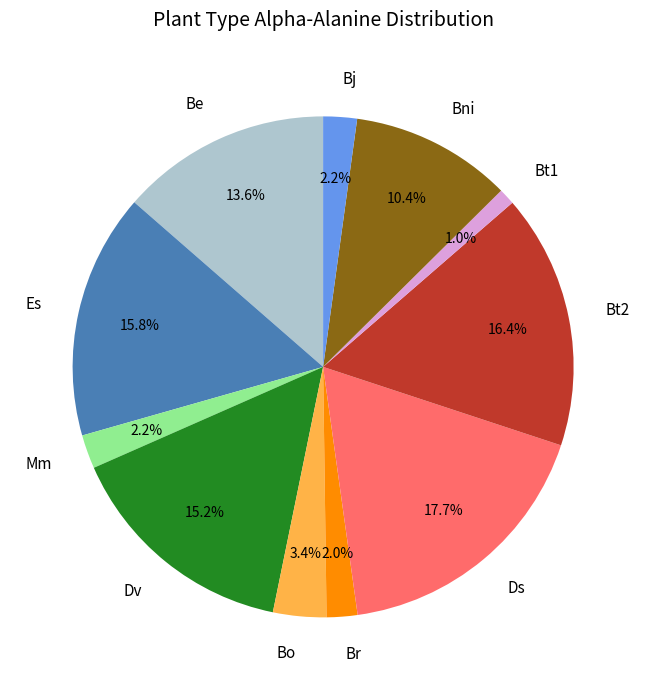

To the nearest percent, what is the combined percentage of Br and Ds?

20%